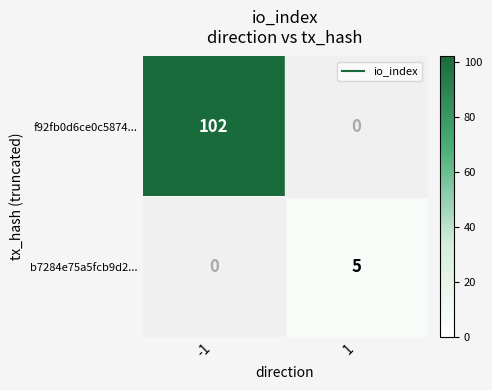

True or false: f92fb0d6ce0c5874... has a value of -48 at 1.

False